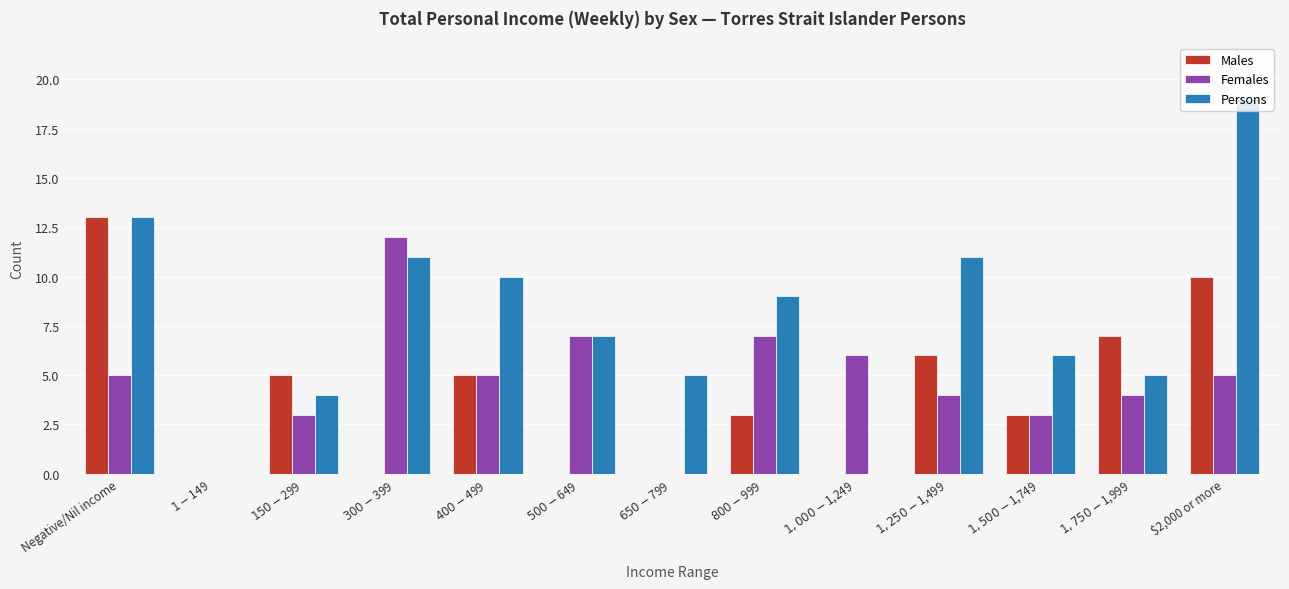

What is the sum of all Females values?

61